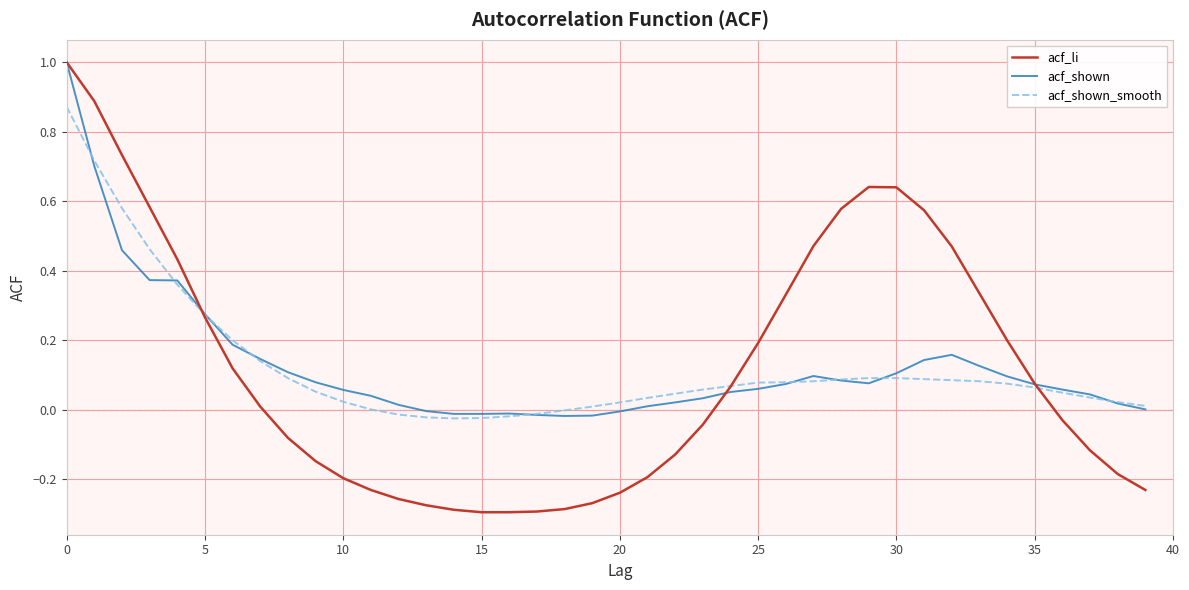

Which series has the largest range (max minus min)?

acf_li